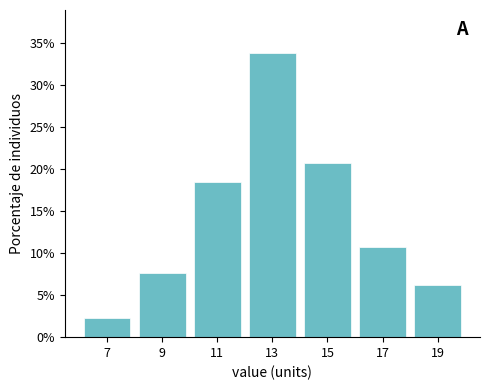

Reading left to right, transcribe all the data shown in this chart.

2.3	7.7	18.5	33.8	20.8	10.8	6.2